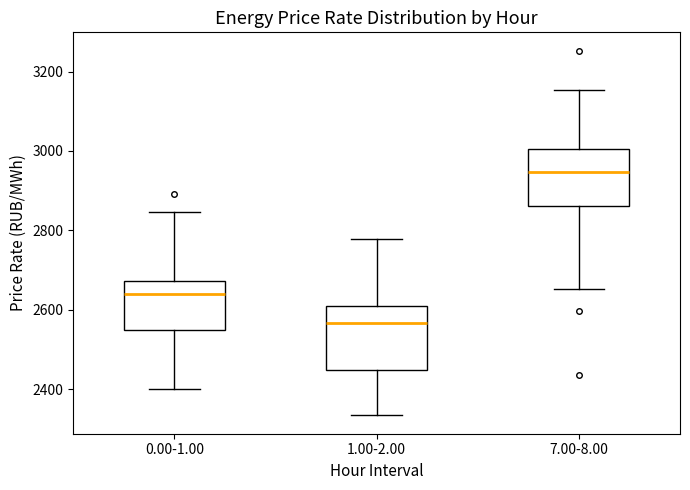

Which box's median line is the lowest?

1.00-2.00